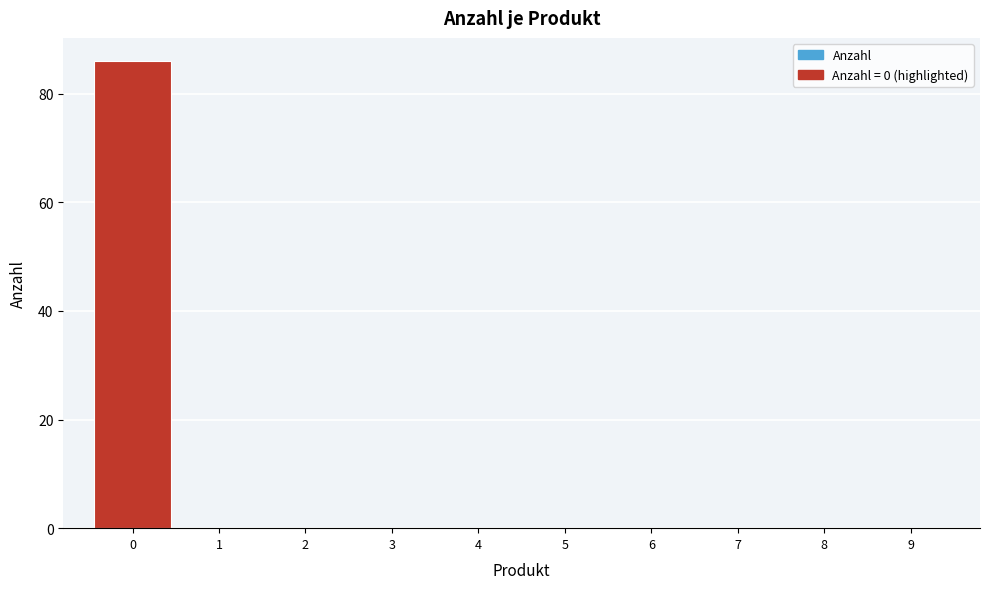

What is the height of the bar covering -0.5 to 0.5 on the x-axis? The values are not printed on the chart, so give them approximately, as read against the axis.

86